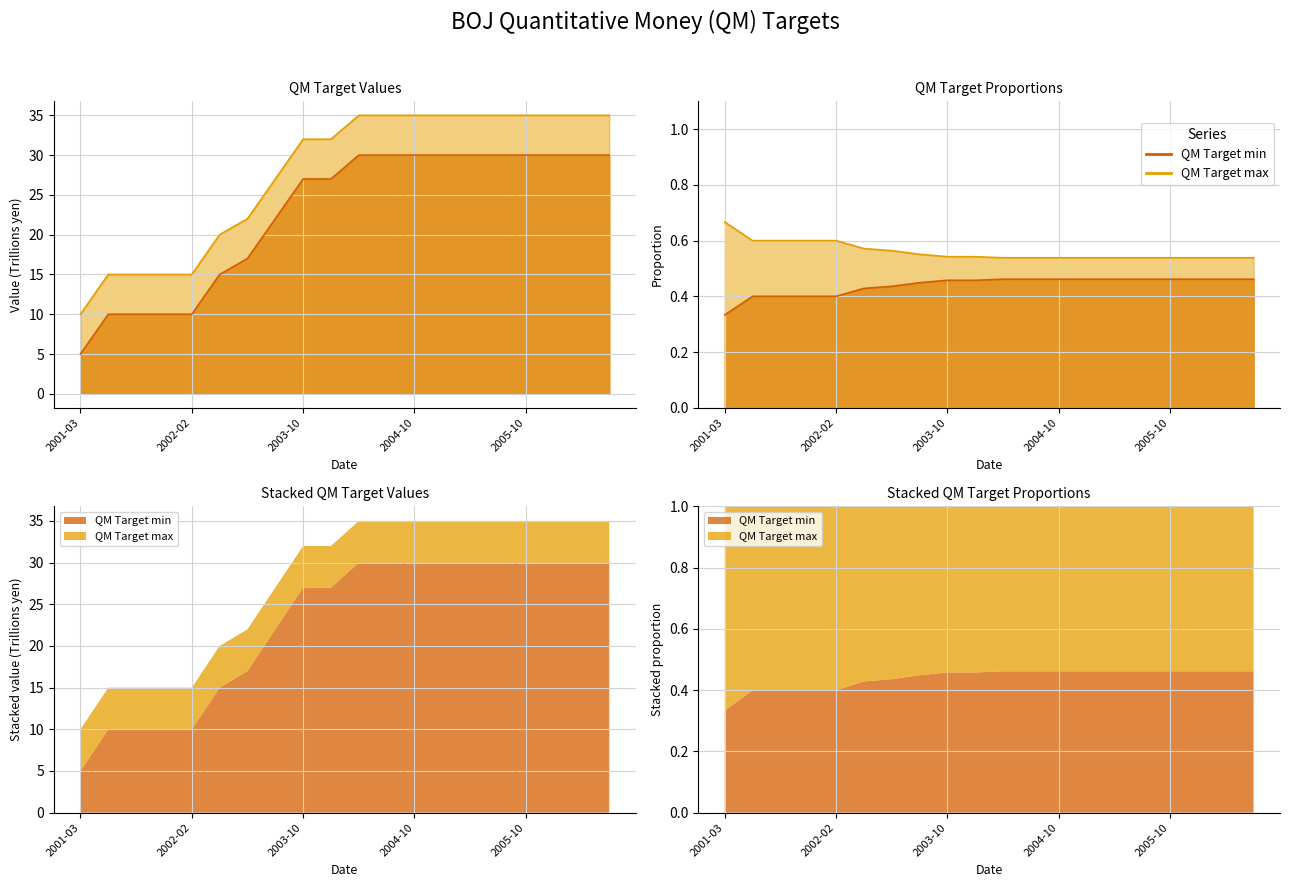

At which category is the sum across all series the highest?

2004-04